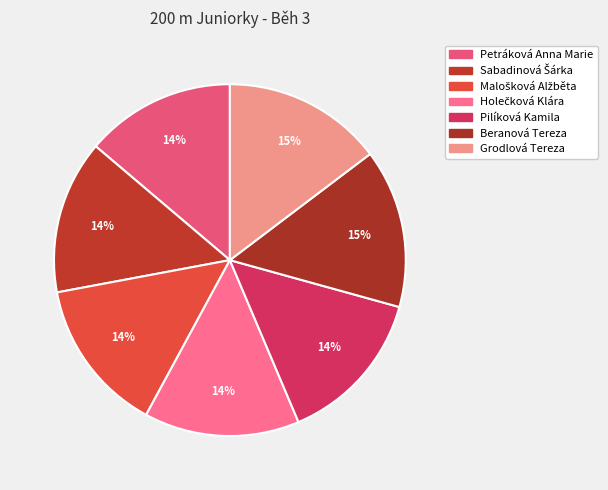

How many slices are in this pie chart?

7